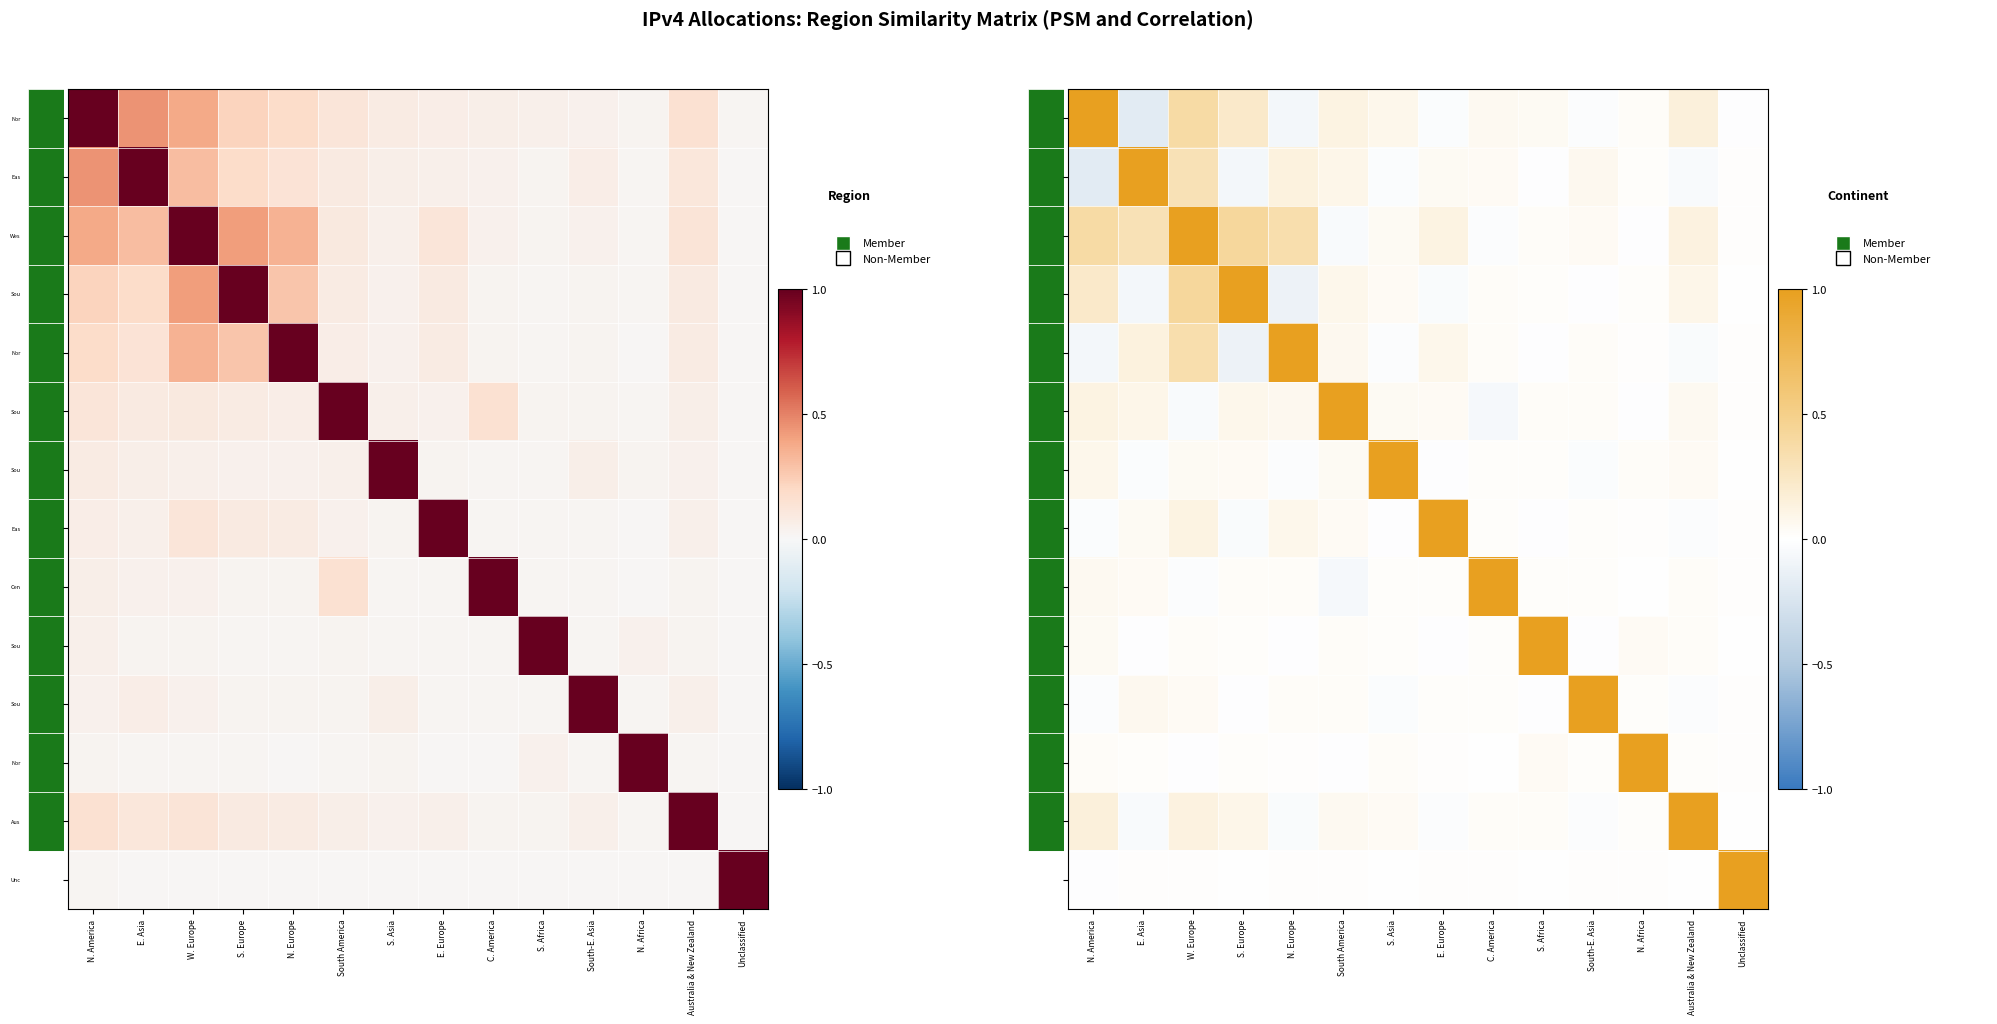

Is it true that 2 equals 0.0 at South-E. Asia?

False